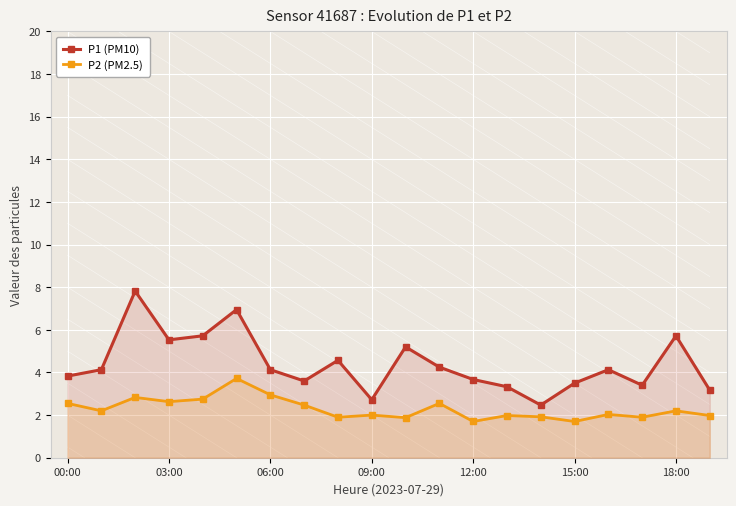

What is the maximum value for P1 (PM10)?

7.8